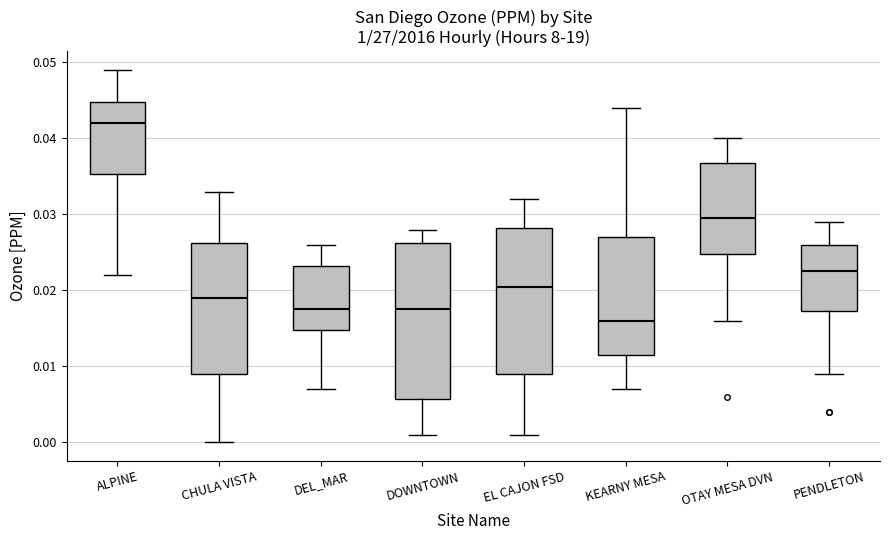

Which box's median line is the lowest?

KEARNY MESA